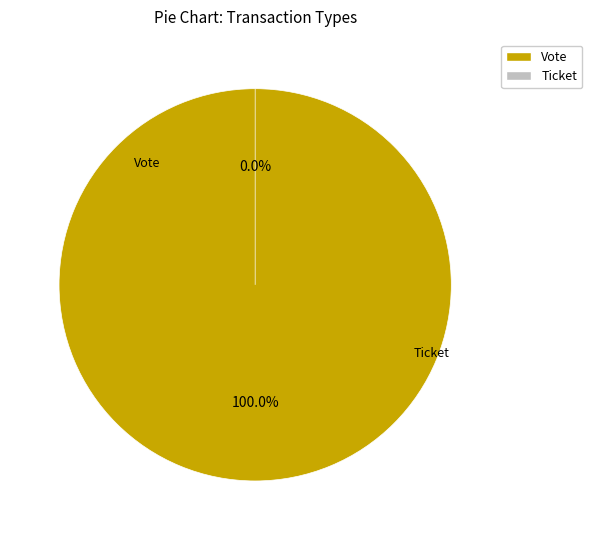

Is Ticket the majority of the pie?

No